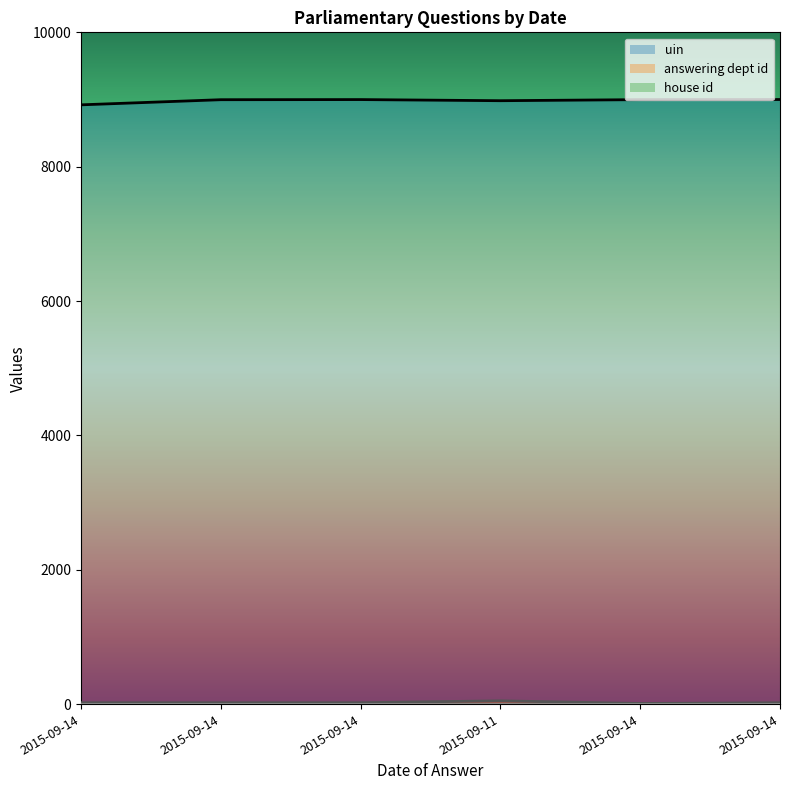

What is the average value of the uin series?

8982.9